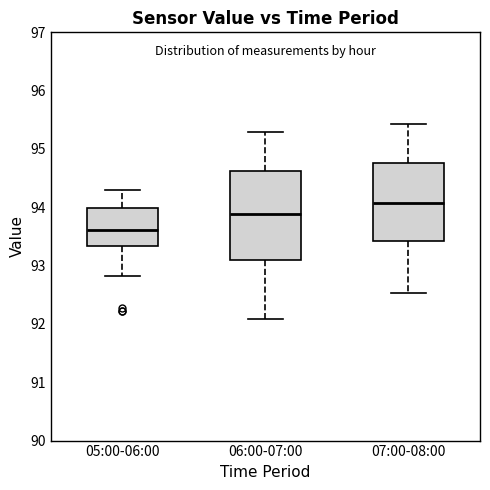

Reading left to right, transcribe this box plot: for each box, give where its median line is, the range the box spans, and where its two whiskers end, as read against the y-axis. The values are not printed on the chart, so give them approximately, as read against the axis.

05:00-06:00: median 93.6, box 93.3 to 94.0, whiskers 92.8 to 94.3
06:00-07:00: median 93.9, box 93.1 to 94.6, whiskers 92.1 to 95.3
07:00-08:00: median 94.1, box 93.4 to 94.8, whiskers 92.5 to 95.4